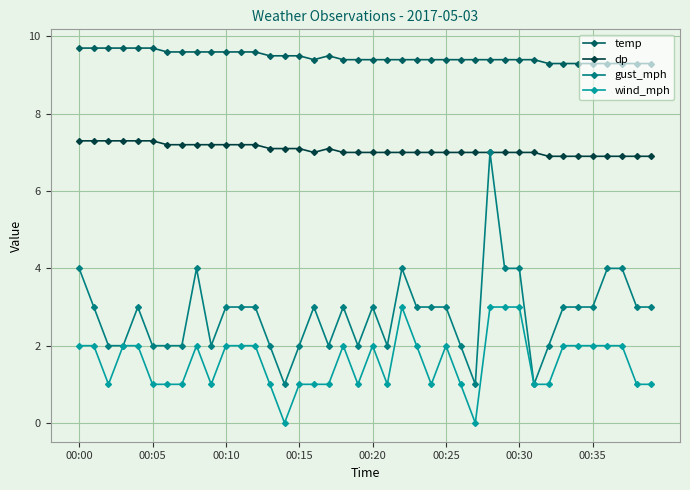

Which series has the widest spread of values?

gust_mph